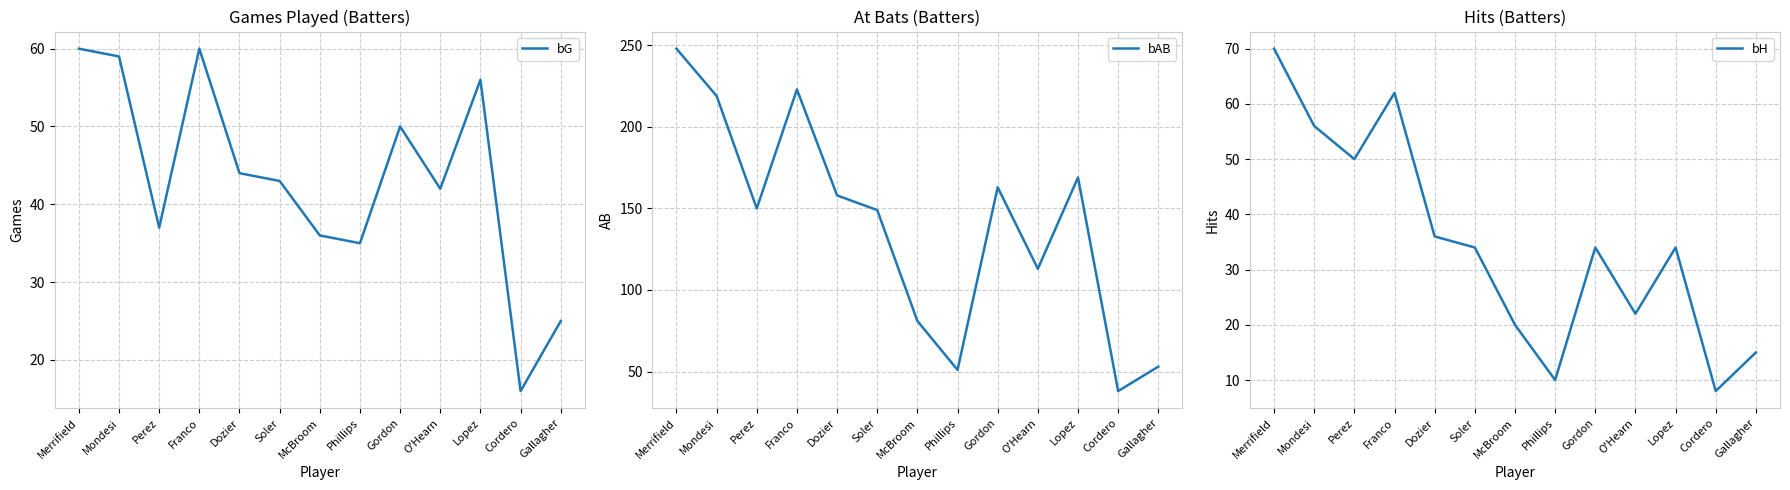

Where does the bG series first go above 43?

Merrifield